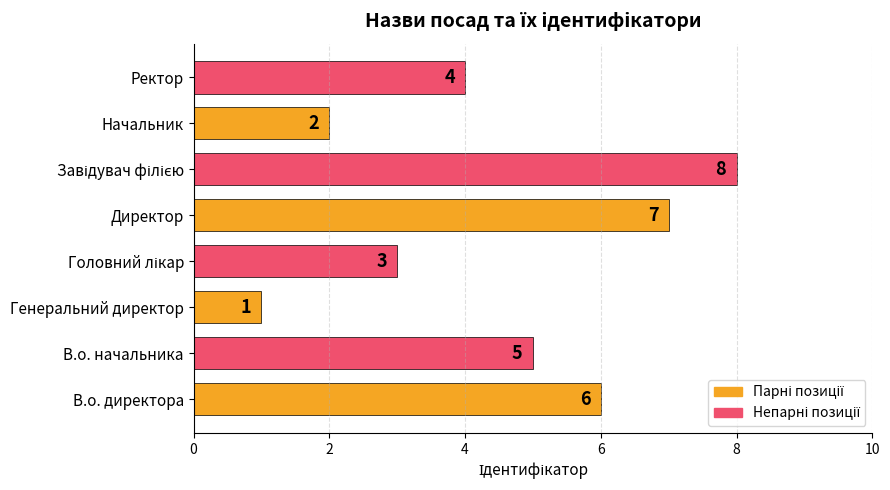

True or false: the data shows 5 at В.о. начальника.

True